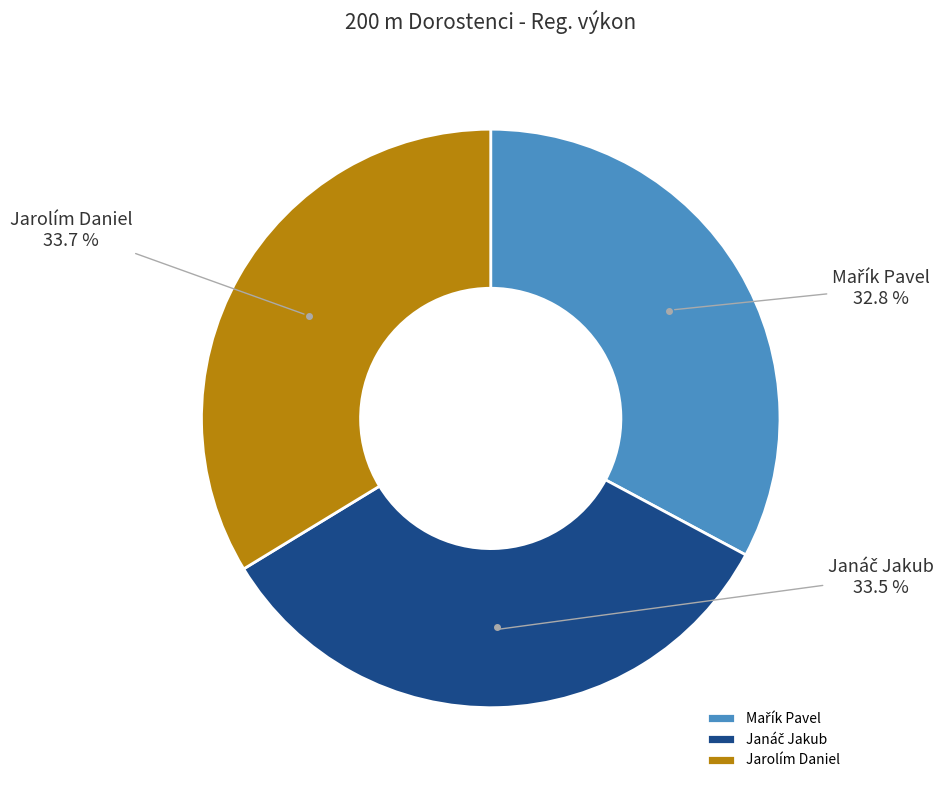

How many slices are in this pie chart?

3